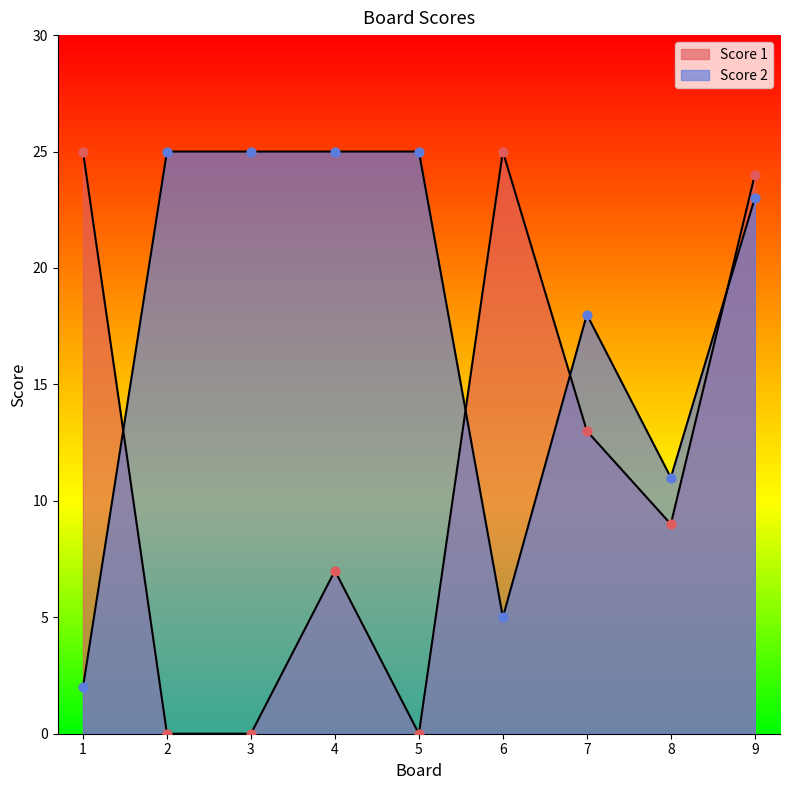

Which series has the widest spread of Y values?

Score 1